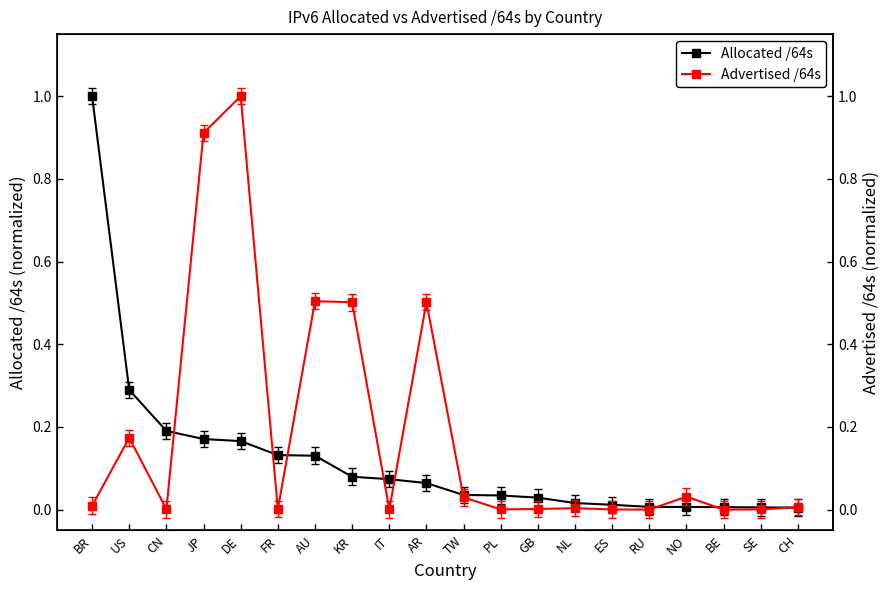

How many categories are shown in the chart?

20